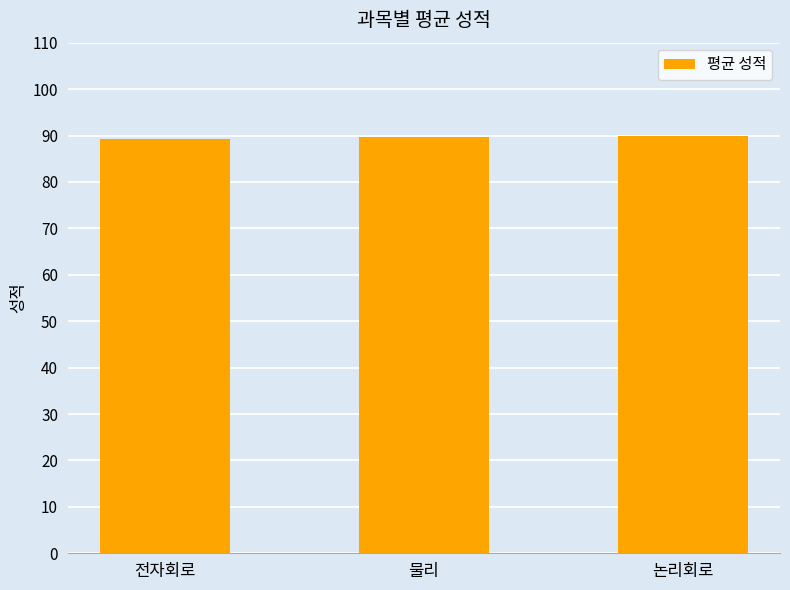

What is the average value?

89.7